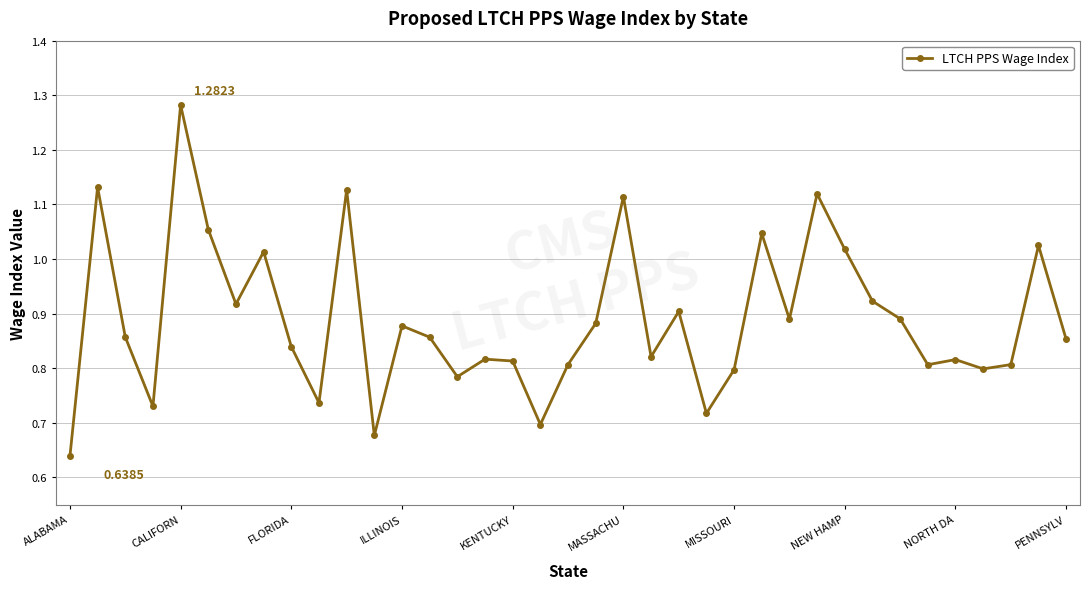

How many points are lower than both their immediate neighbors (excluding endpoints)?

11